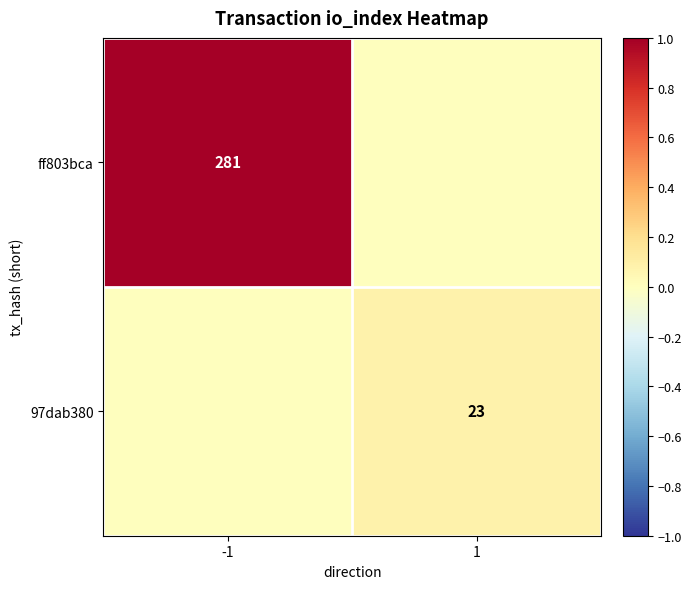

Is it true that 97dab380 equals 23 at 1?

True